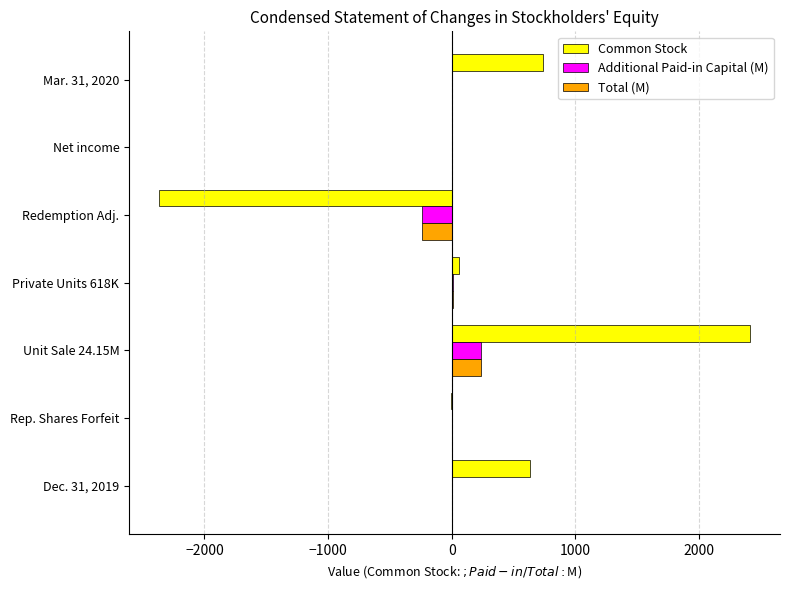

The value of Common Stock at Redemption Adj. is -2370.0. True or false?

True